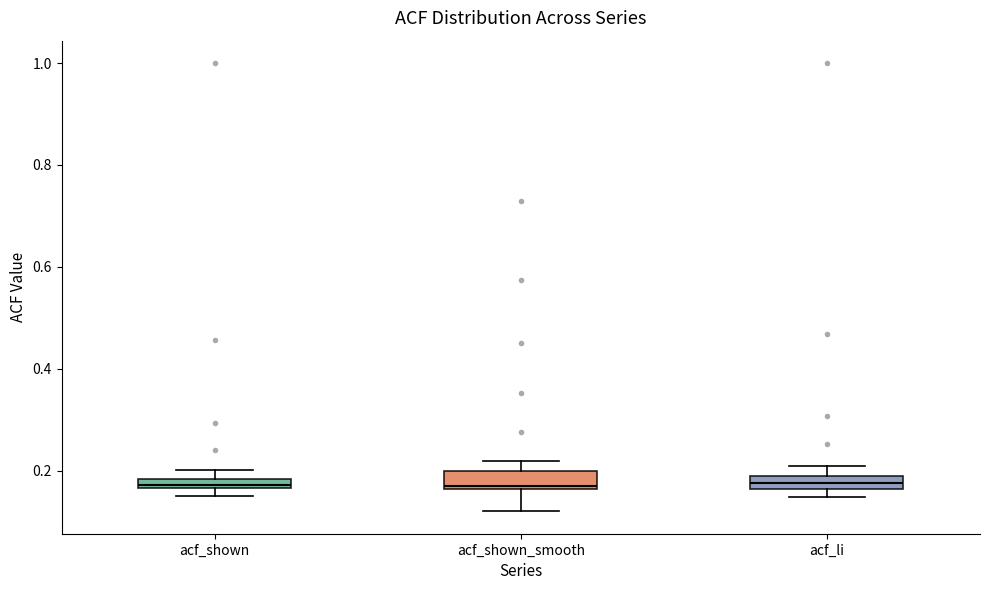

Where is the upper edge of the box for acf_shown on the y-axis? The values are not printed on the chart, so give them approximately, as read against the axis.

0.18